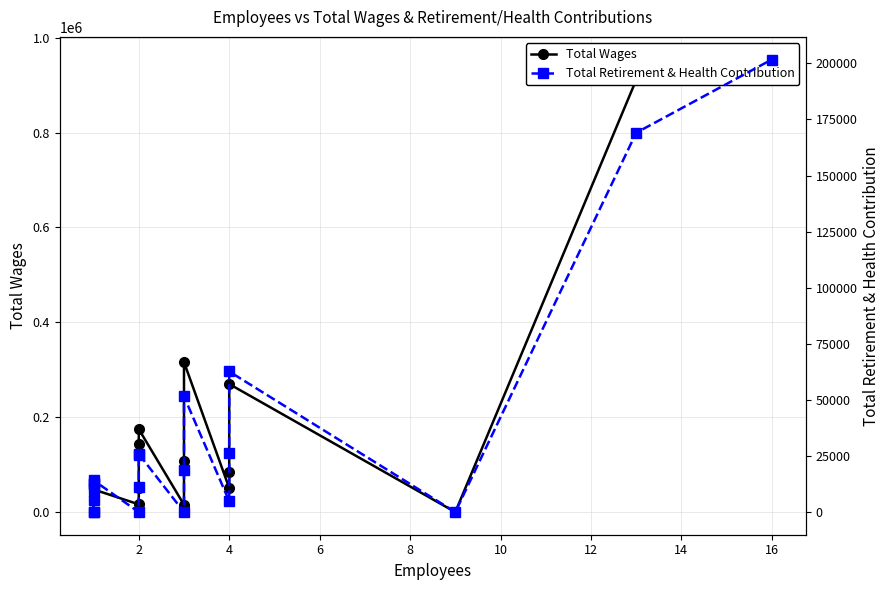

True or false: Total Retirement & Health Contribution and Total Wages cross at least once.

False